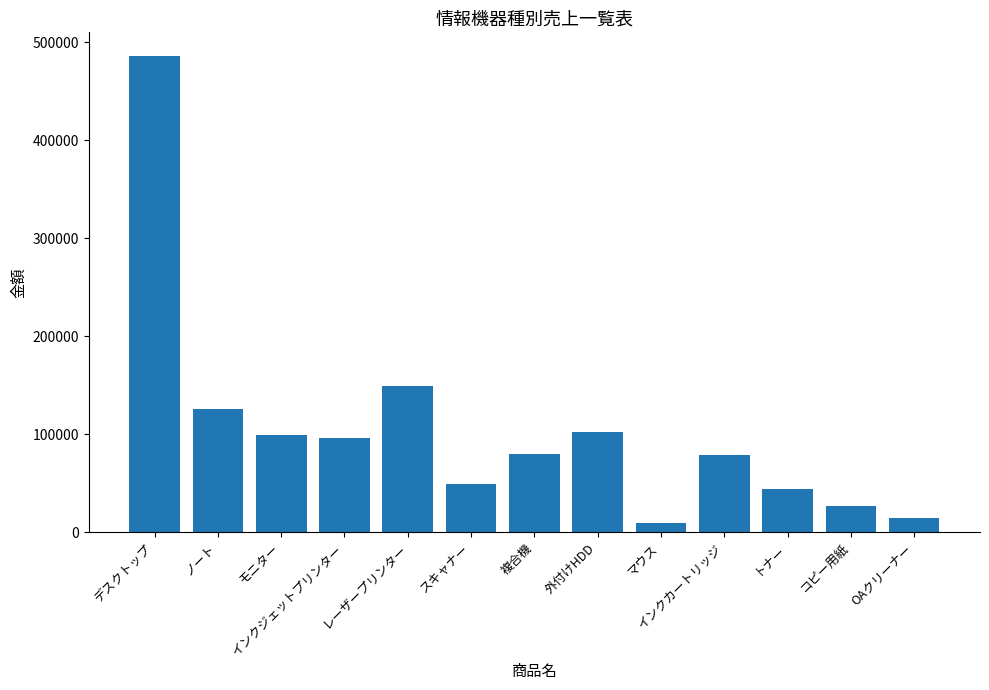

How many values are below 79800?

6